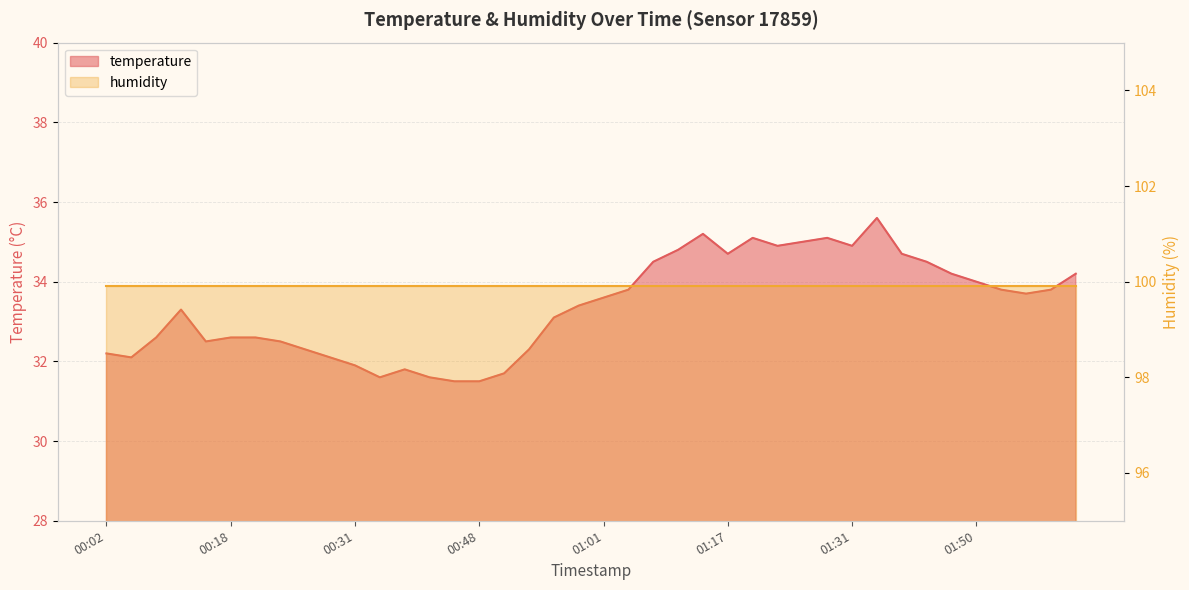

Reading left to right, transcribe all the data shown in this chart.

00:02=32.2	00:04=32.1	00:10=32.6	00:12=33.3	00:15=32.5	00:18=32.6	00:20=32.6	00:23=32.5	00:26=32.3	00:28=32.1	00:31=31.9	00:36=31.6	00:39=31.8	00:42=31.6	00:44=31.5	00:48=31.5	00:50=31.7	00:53=32.3	00:56=33.1	00:58=33.4	01:01=33.6	01:04=33.8	01:06=34.5	01:09=34.8	01:15=35.2	01:17=34.7	01:20=35.1	01:23=34.9	01:26=35.0	01:28=35.1	01:31=34.9	01:36=35.6	01:39=34.7	01:42=34.5	01:47=34.2	01:50=34.0	01:53=33.8	02:01=33.7	02:03=33.8	02:06=34.2